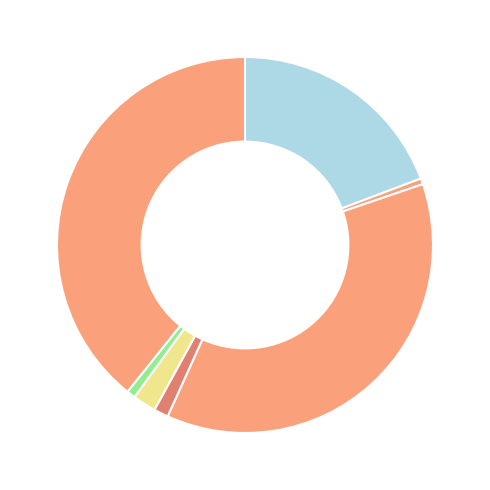

Count the number of slices in the pie.

7